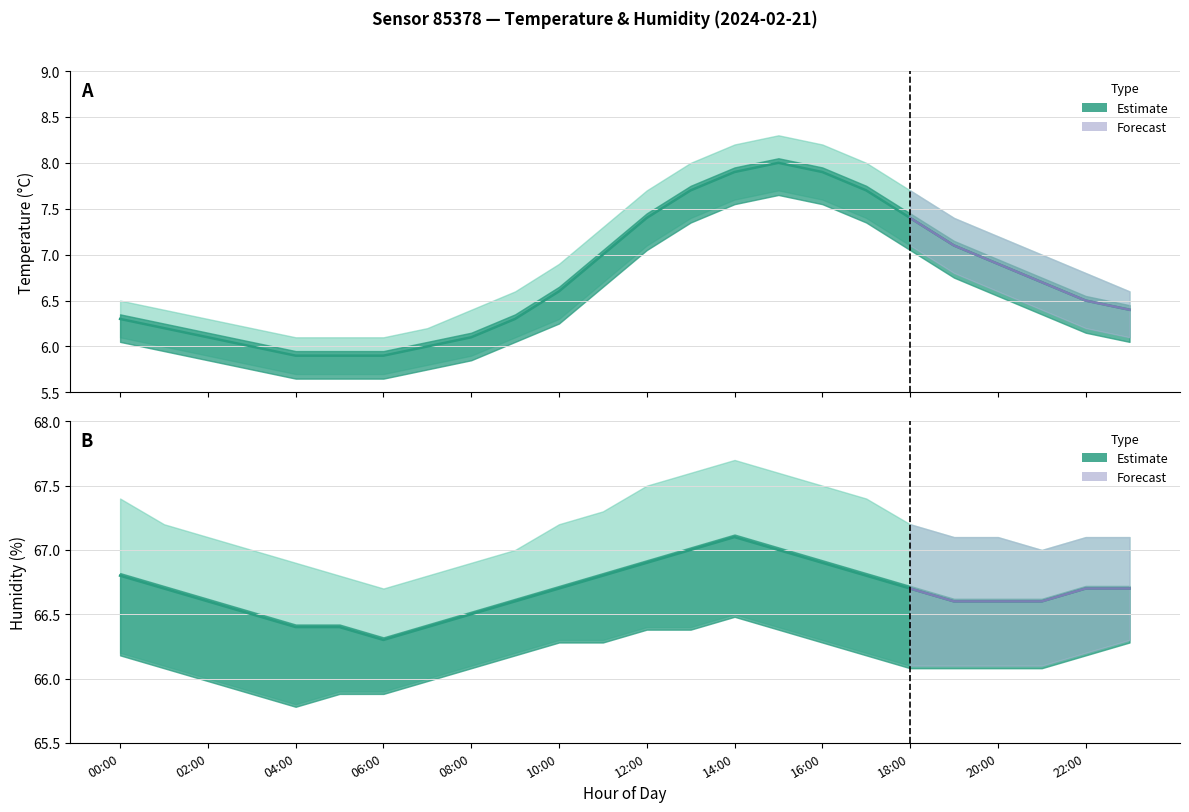

Reading right to left, list all the values displayed in this chart.

temperature: 23:00=6.4	22:00=6.5	21:00=6.7	20:00=6.9	19:00=7.1	18:00=7.4	17:00=7.7	16:00=7.9	15:00=8.0	14:00=7.9	13:00=7.7	12:00=7.4	11:00=7.0	10:00=6.6	09:00=6.3	08:00=6.1	07:00=6.0	06:00=5.9	05:00=5.9	04:00=5.9	03:00=6.0	02:00=6.1	01:00=6.2	00:00=6.3
temperature_upper: 23:00=6.6	22:00=6.8	21:00=7.0	20:00=7.2	19:00=7.4	18:00=7.7	17:00=8.0	16:00=8.2	15:00=8.3	14:00=8.2	13:00=8.0	12:00=7.7	11:00=7.3	10:00=6.9	09:00=6.6	08:00=6.4	07:00=6.2	06:00=6.1	05:00=6.1	04:00=6.1	03:00=6.2	02:00=6.3	01:00=6.4	00:00=6.5
temperature_lower: 23:00=6.1	22:00=6.2	21:00=6.4	20:00=6.6	19:00=6.8	18:00=7.1	17:00=7.4	16:00=7.6	15:00=7.7	14:00=7.6	13:00=7.4	12:00=7.1	11:00=6.7	10:00=6.3	09:00=6.1	08:00=5.9	07:00=5.8	06:00=5.7	05:00=5.7	04:00=5.7	03:00=5.8	02:00=5.9	01:00=6.0	00:00=6.1
humidity: 23:00=66.7	22:00=66.7	21:00=66.6	20:00=66.6	19:00=66.6	18:00=66.7	17:00=66.8	16:00=66.9	15:00=67.0	14:00=67.1	13:00=67.0	12:00=66.9	11:00=66.8	10:00=66.7	09:00=66.6	08:00=66.5	07:00=66.4	06:00=66.3	05:00=66.4	04:00=66.4	03:00=66.5	02:00=66.6	01:00=66.7	00:00=66.8
humidity_upper: 23:00=67.1	22:00=67.1	21:00=67.0	20:00=67.1	19:00=67.1	18:00=67.2	17:00=67.4	16:00=67.5	15:00=67.6	14:00=67.7	13:00=67.6	12:00=67.5	11:00=67.3	10:00=67.2	09:00=67.0	08:00=66.9	07:00=66.8	06:00=66.7	05:00=66.8	04:00=66.9	03:00=67.0	02:00=67.1	01:00=67.2	00:00=67.4
humidity_lower: 23:00=66.3	22:00=66.2	21:00=66.1	20:00=66.1	19:00=66.1	18:00=66.1	17:00=66.2	16:00=66.3	15:00=66.4	14:00=66.5	13:00=66.4	12:00=66.4	11:00=66.3	10:00=66.3	09:00=66.2	08:00=66.1	07:00=66.0	06:00=65.9	05:00=65.9	04:00=65.8	03:00=65.9	02:00=66.0	01:00=66.1	00:00=66.2